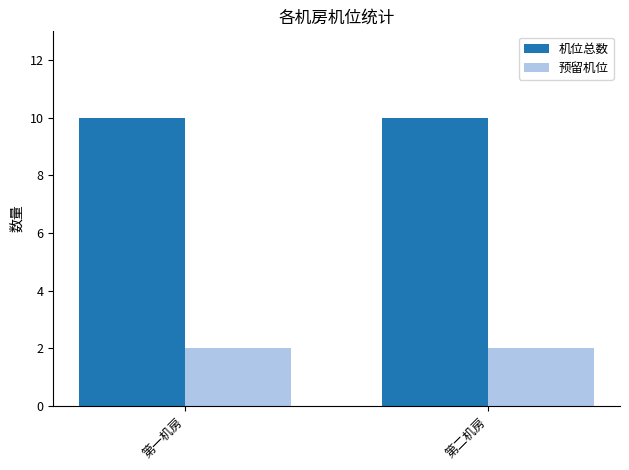

What position from the right is 第一机房?

2